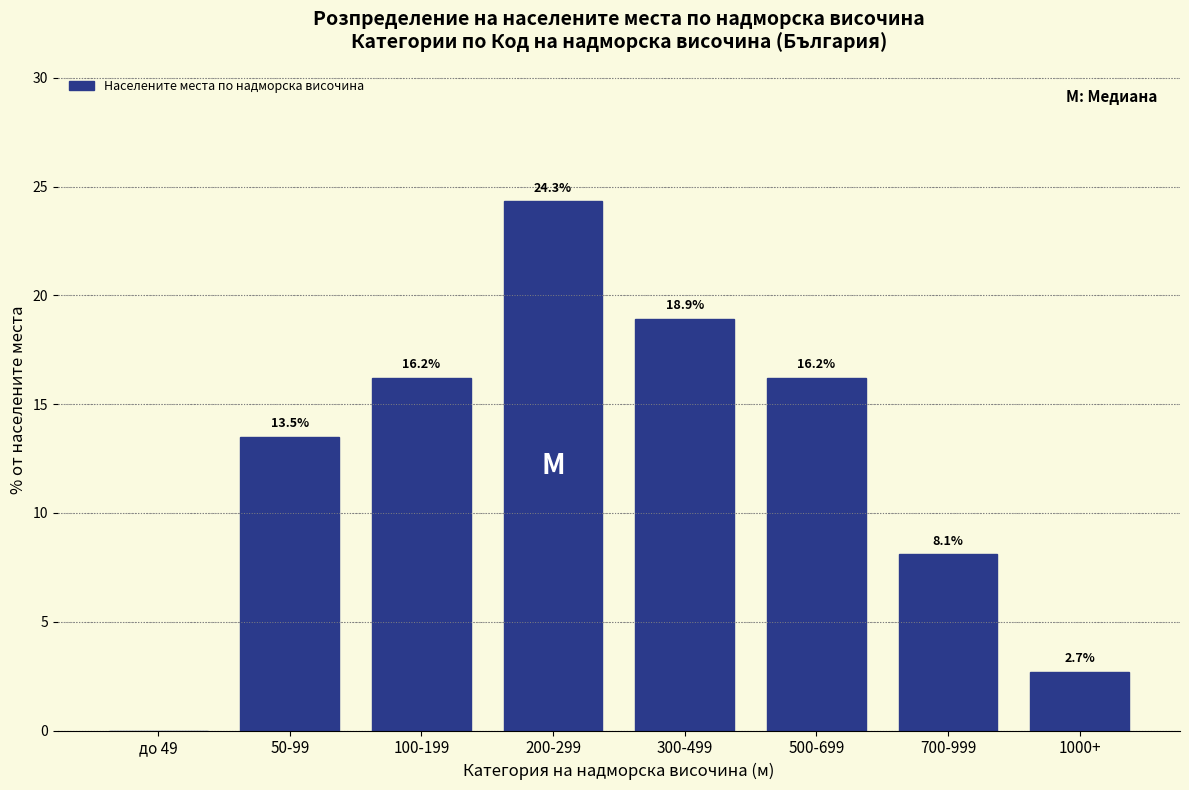

Reading right to left, what are all the values shown in this chart?

1000+=2.7	700-999=8.1	500-699=16.2	300-499=18.9	200-299=24.3	100-199=16.2	50-99=13.5	до 49=0.0